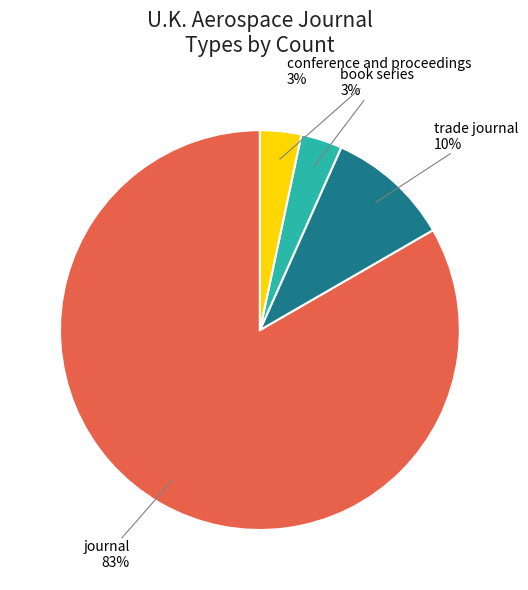

Is there a majority slice in this chart?

Yes